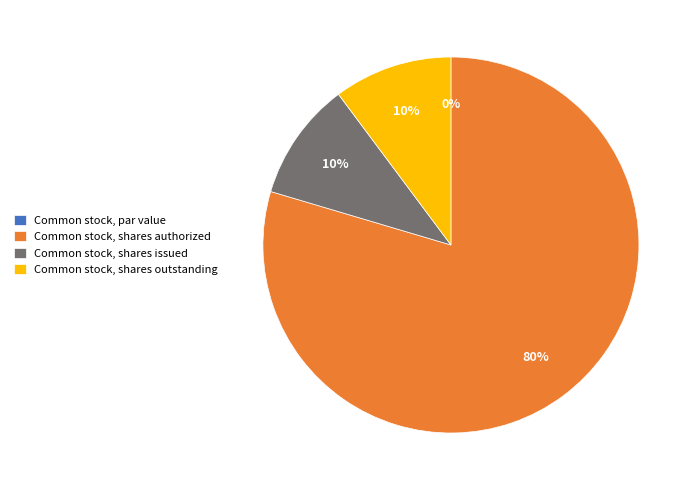

Does any single category account for the majority?

Yes